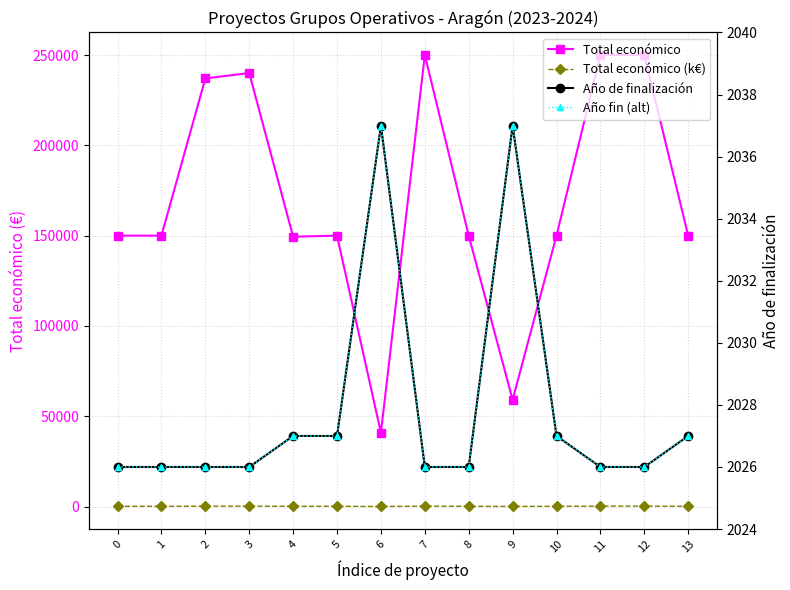

The Total económico (k€) series shows 209.6 at 8. True or false?

False